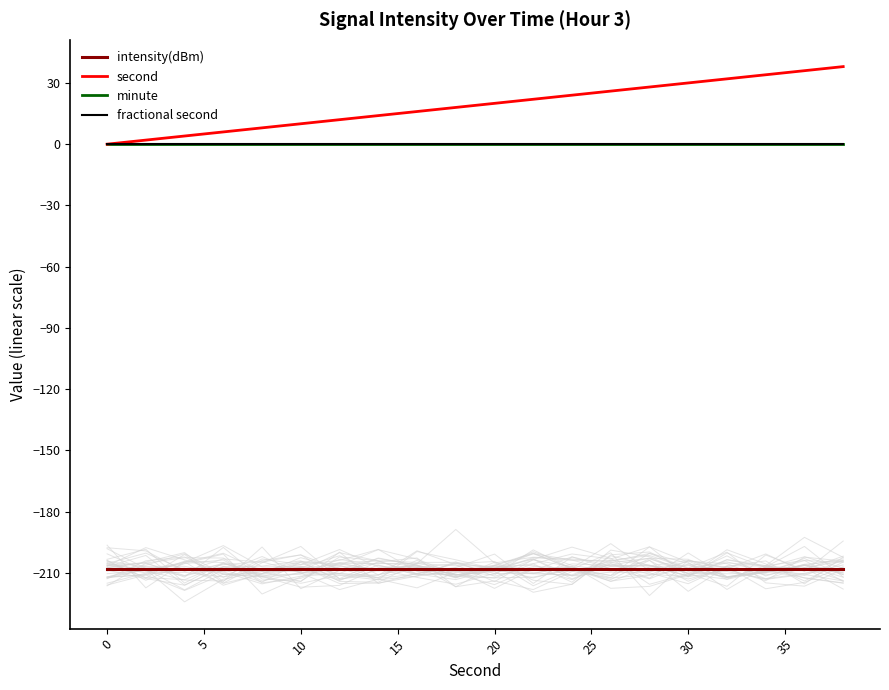

What is the greatest value displayed?

38.0